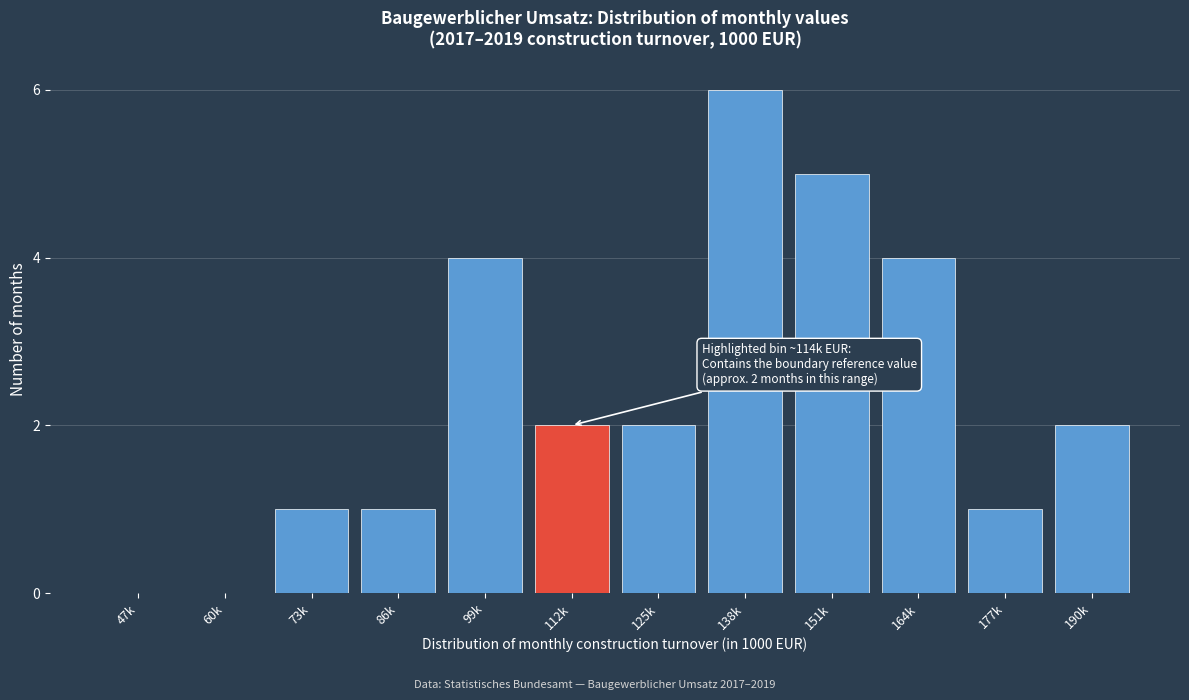

Reading left to right, list all the values displayed in this chart.

47k=0	60k=0	73k=1	86k=1	99k=4	112k=2	125k=2	138k=6	151k=5	164k=4	177k=1	190k=2